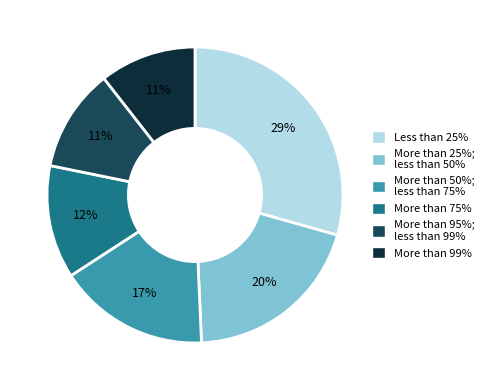

Is there any slice that represents more than half of the pie?

No